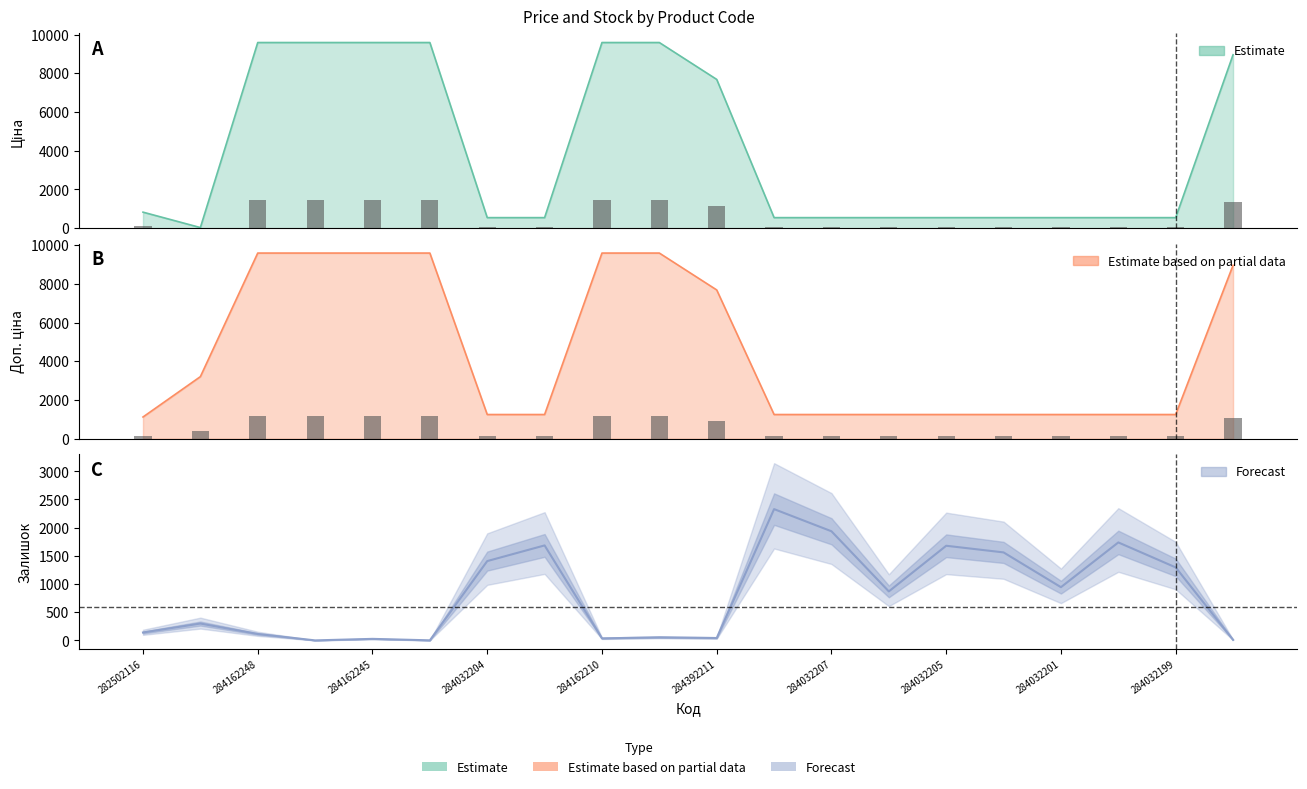

The value of Ціна at 284032208 is 324.0. True or false?

False